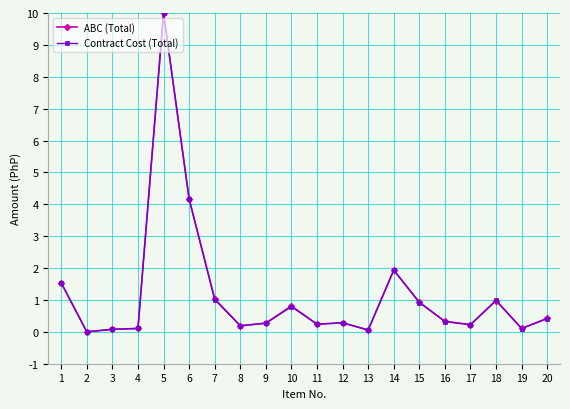

What is the difference between the maximum and minimum values in the ABC (Total) series?

10.0